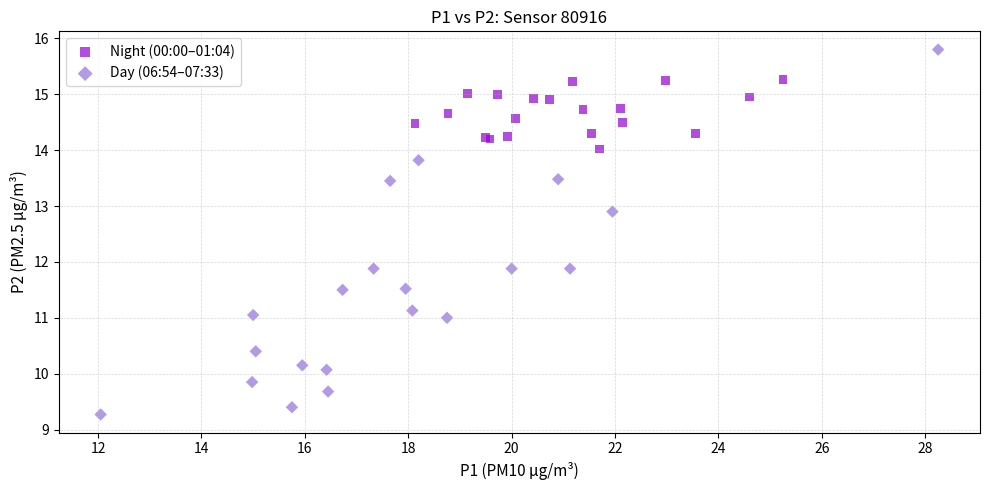

Which series reaches the maximum Y coordinate?

Day (06:54–07:33)